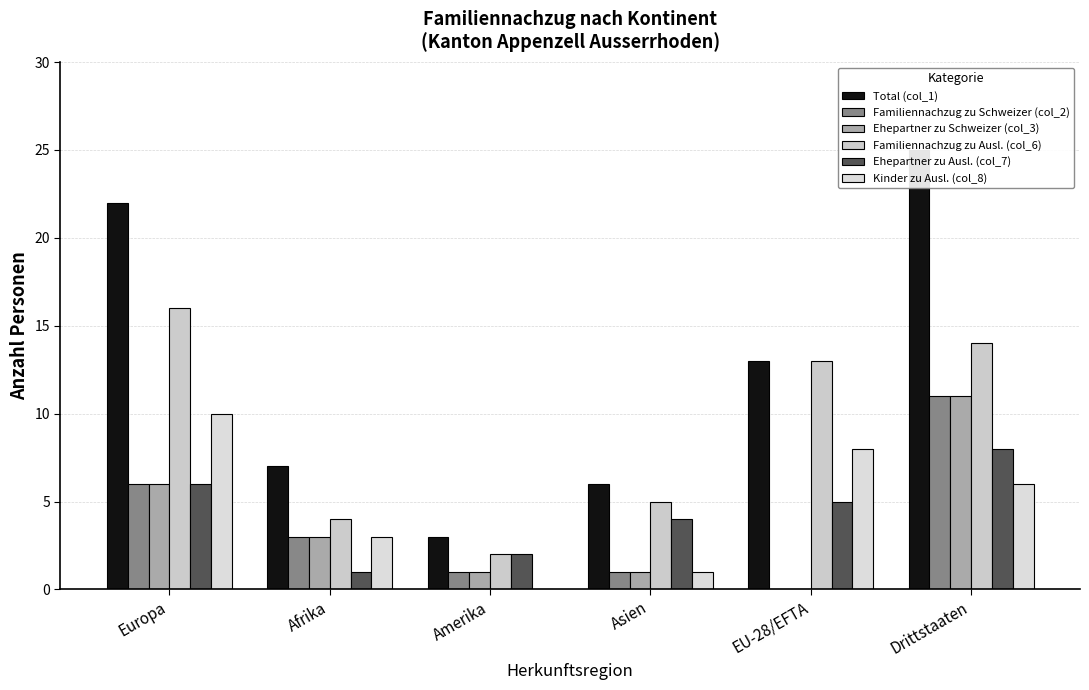

What is the difference between the maximum and minimum values in the Ehepartner zu Ausl. (col_7) series?

7